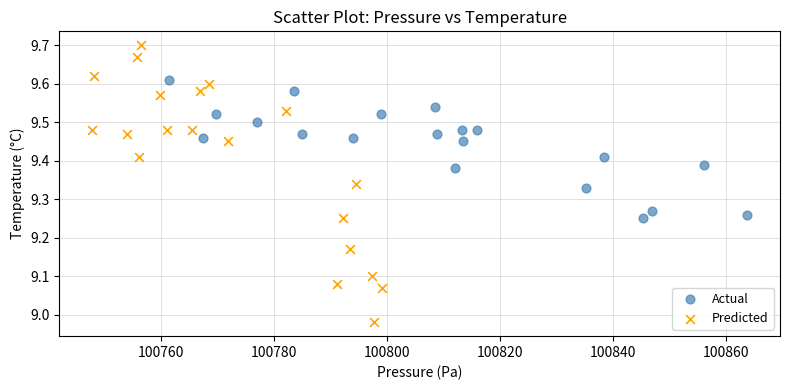

Which series has the widest spread of Y values?

Predicted